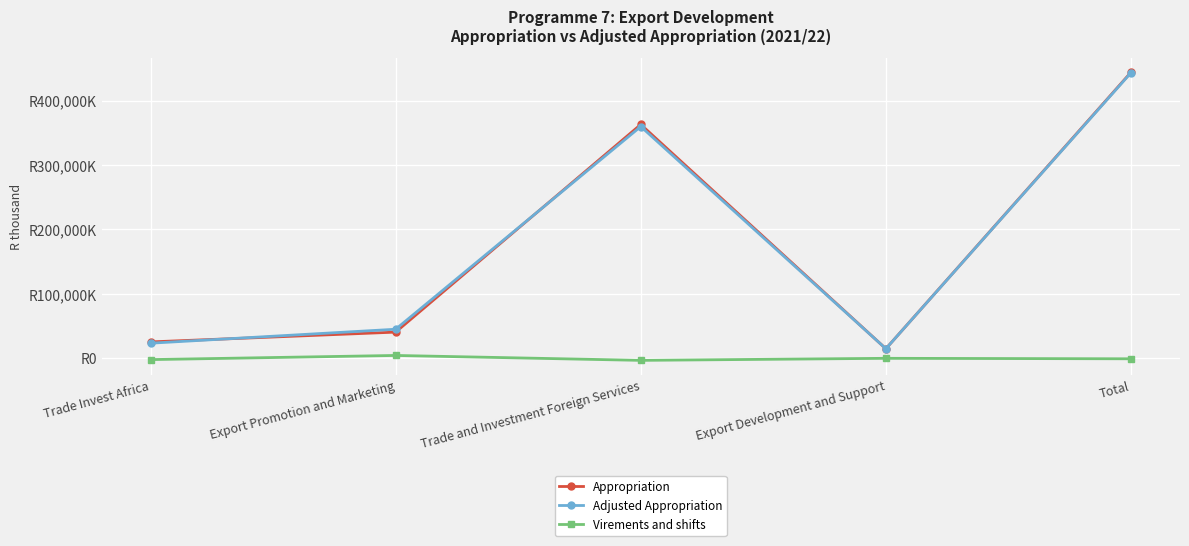

What is the sum of all Appropriation values?

887754